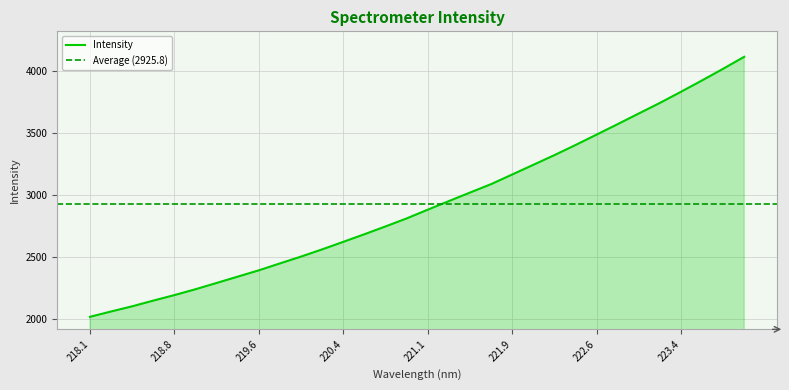

What is the difference between the maximum and second lowest values?

2056.6